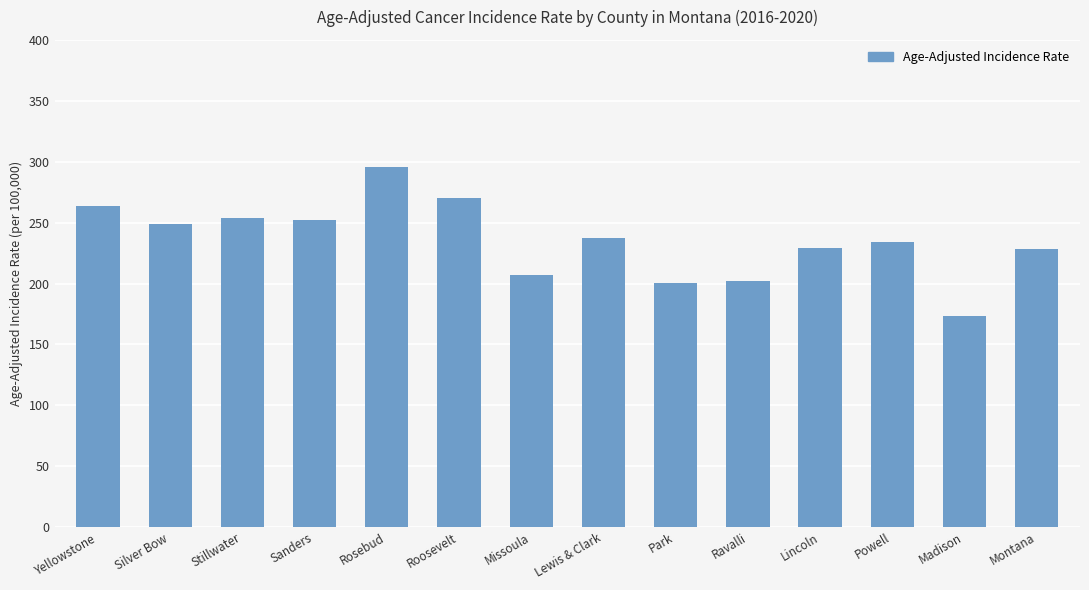

Count the number of categories in the chart.

14